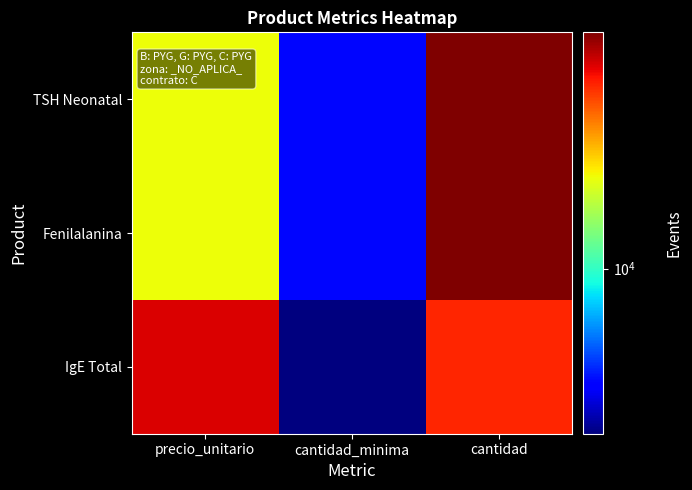

Reading left to right, extract all data points from this chart.

TSH Neonatal: precio_unitario=12000	cantidad_minima=8000	cantidad=16000
Fenilalanina: precio_unitario=12000	cantidad_minima=8000	cantidad=16000
IgE Total: precio_unitario=15000	cantidad_minima=7200	cantidad=14400